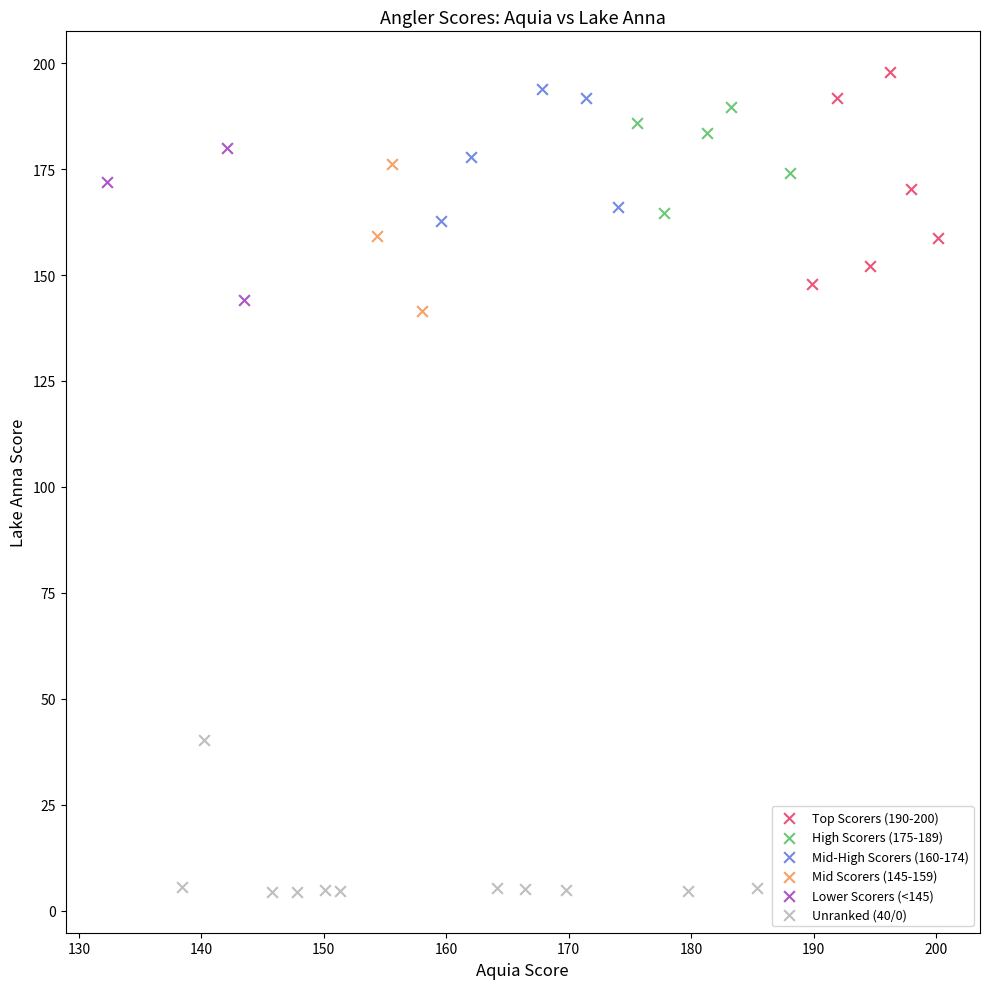

Which series reaches the minimum Y coordinate?

Unranked (40/0)